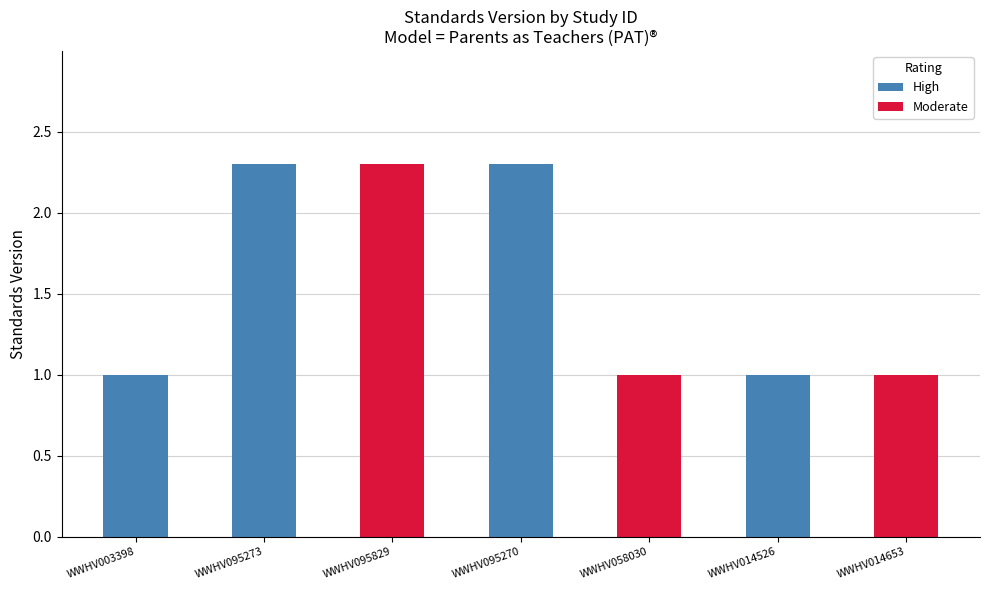

List the series in order of their overall mean, lowest first.

Moderate, High